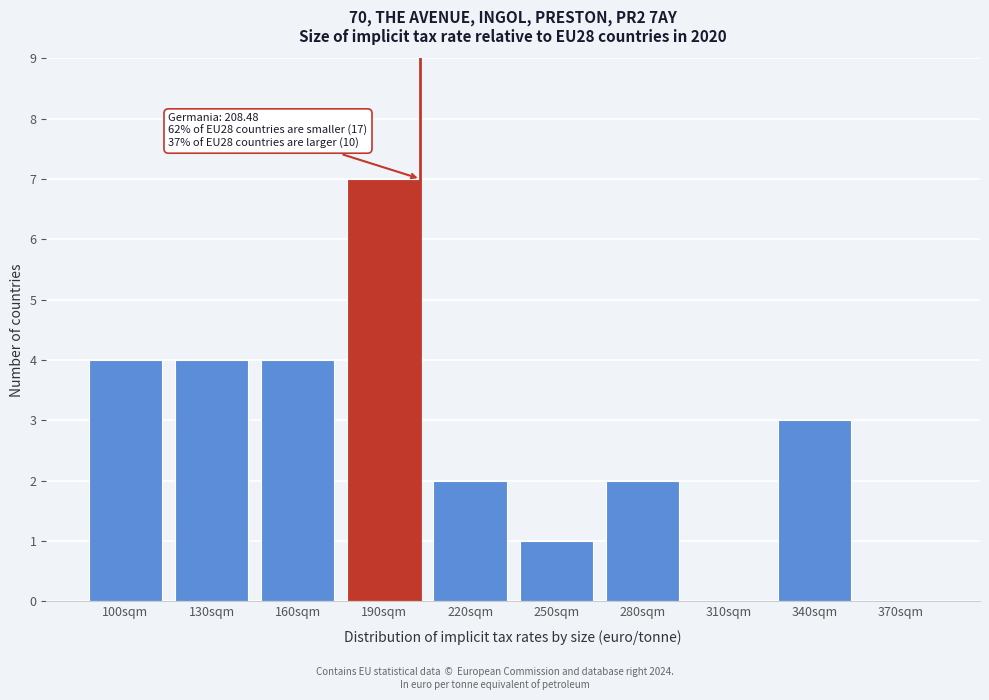

Reading right to left, transcribe all the data shown in this chart.

370sqm=0	340sqm=3	310sqm=0	280sqm=2	250sqm=1	220sqm=2	190sqm=7	160sqm=4	130sqm=4	100sqm=4